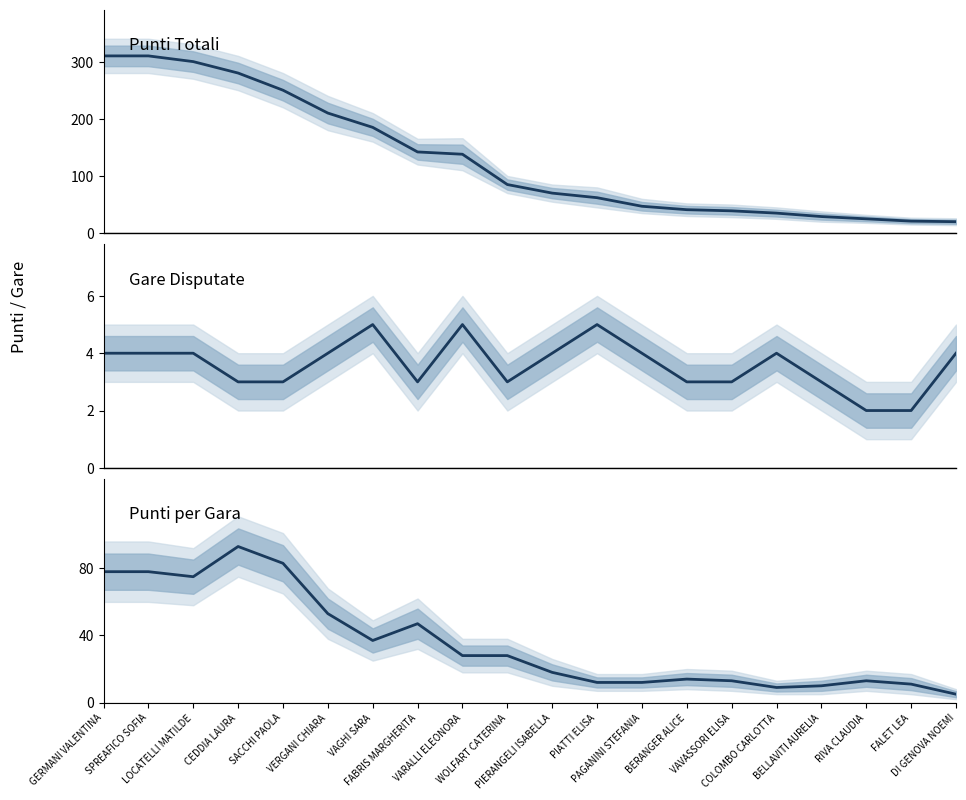

Reading right to left, list all the values displayed in this chart.

Punti Totali: 20	21	25	29	35	39	41	47	62	70	85	138	142	185	210	250	280	300	310	310
Gare Disputate: 4	2	2	3	4	3	3	4	5	4	3	5	3	5	4	3	3	4	4	4
Punti per Gara: 5	11	13	10	9	13	14	12	12	18	28	28	47	37	53	83	93	75	78	78